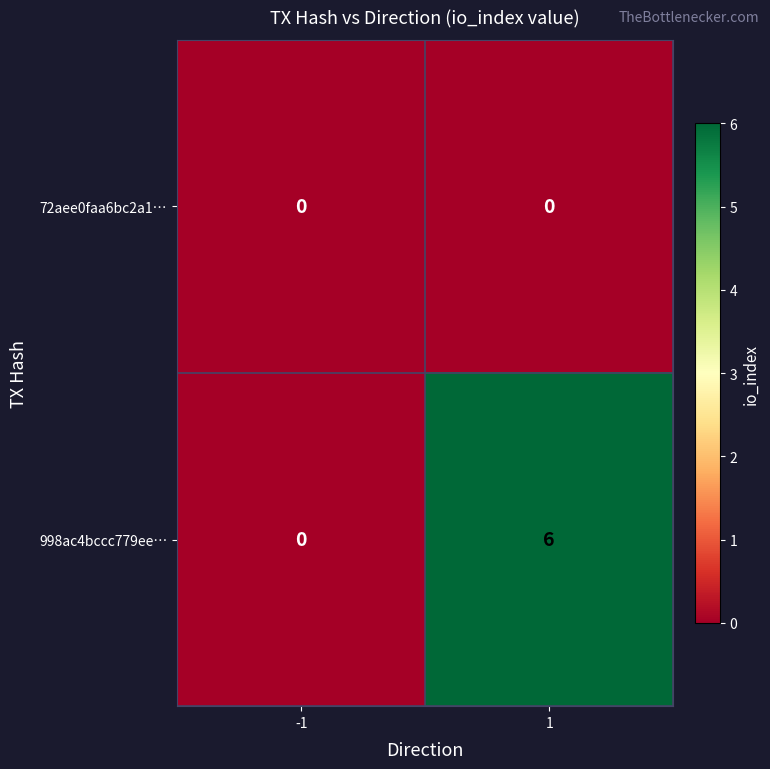

Rank the series by their average value, from highest to lowest.

998ac4bccc779ee…, 72aee0faa6bc2a1…